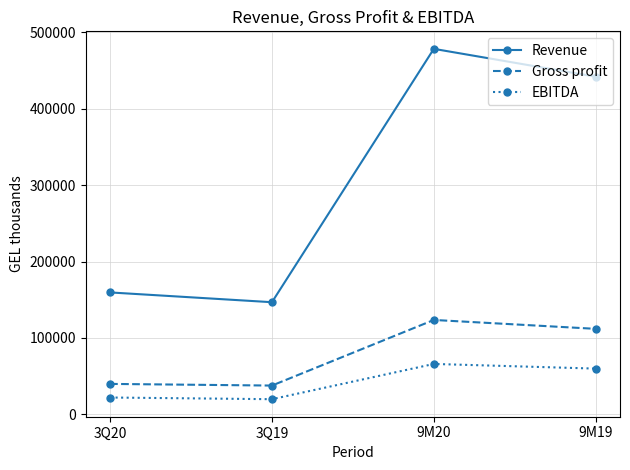

What is the difference between the maximum and minimum values in the EBITDA series?

46158